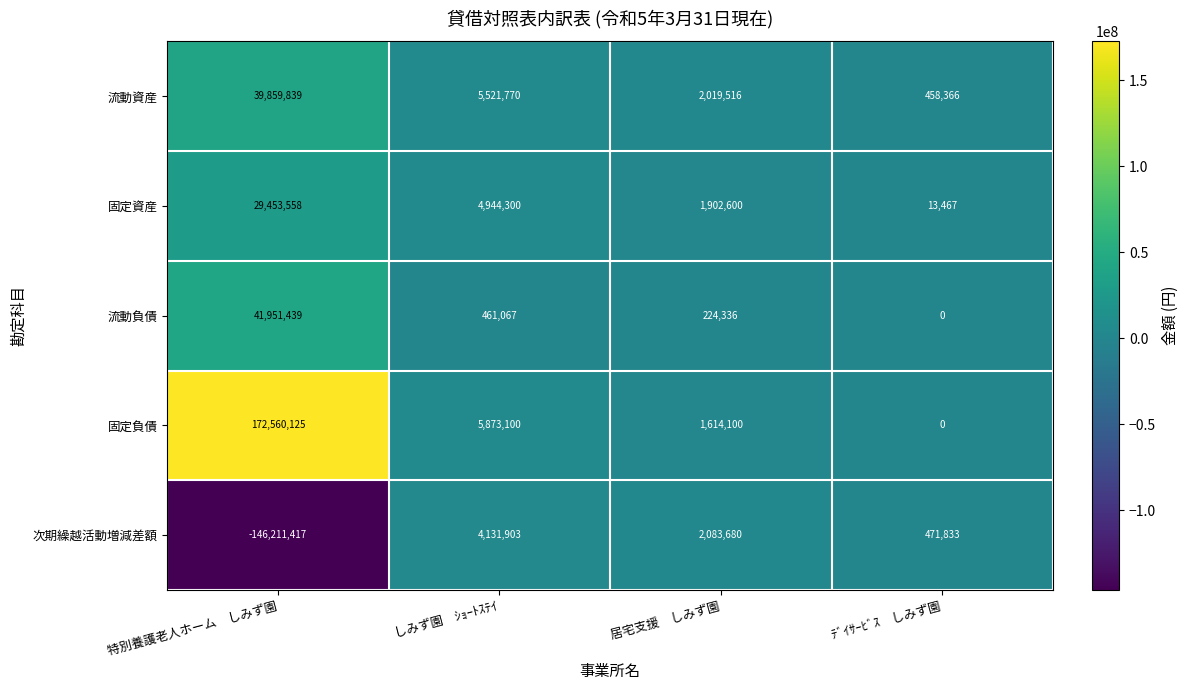

How many values in the 流動資産 series are below 5521770?

2